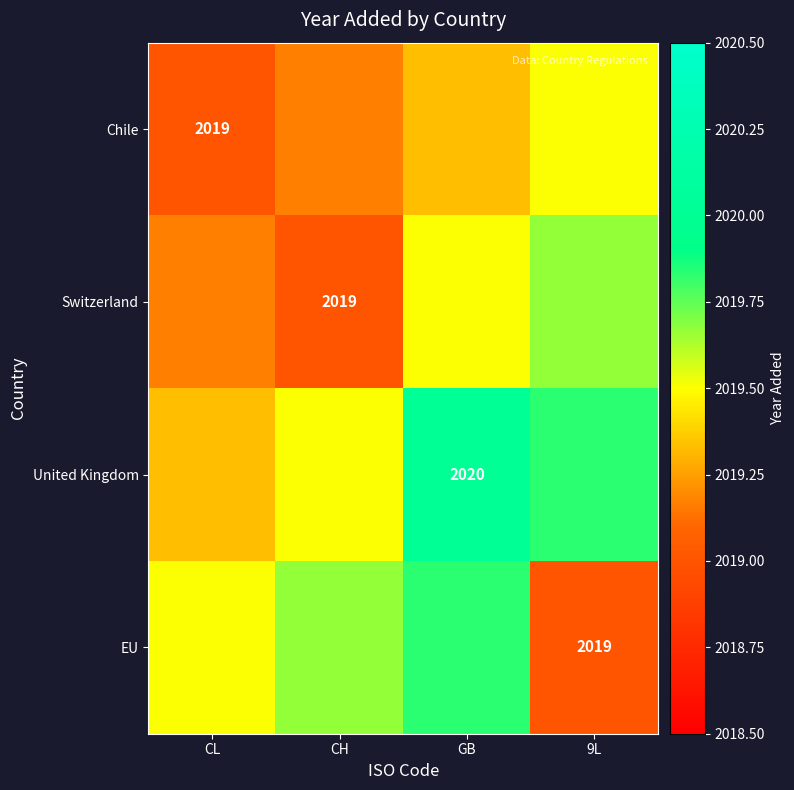

True or false: Switzerland has a value of 2019.7 at 9L.

True